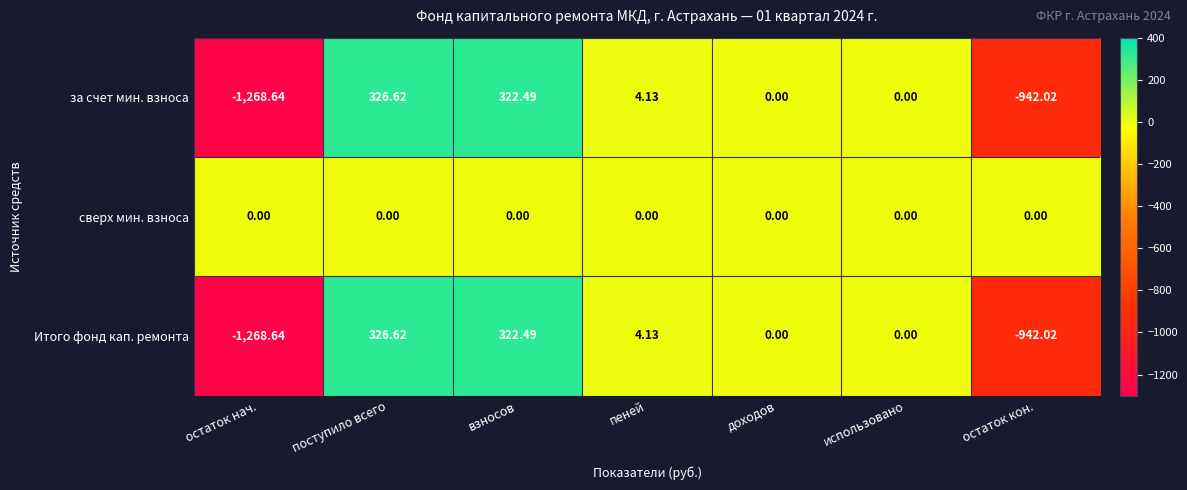

Where does the за счет мин. взноса series first go above 0?

поступило всего